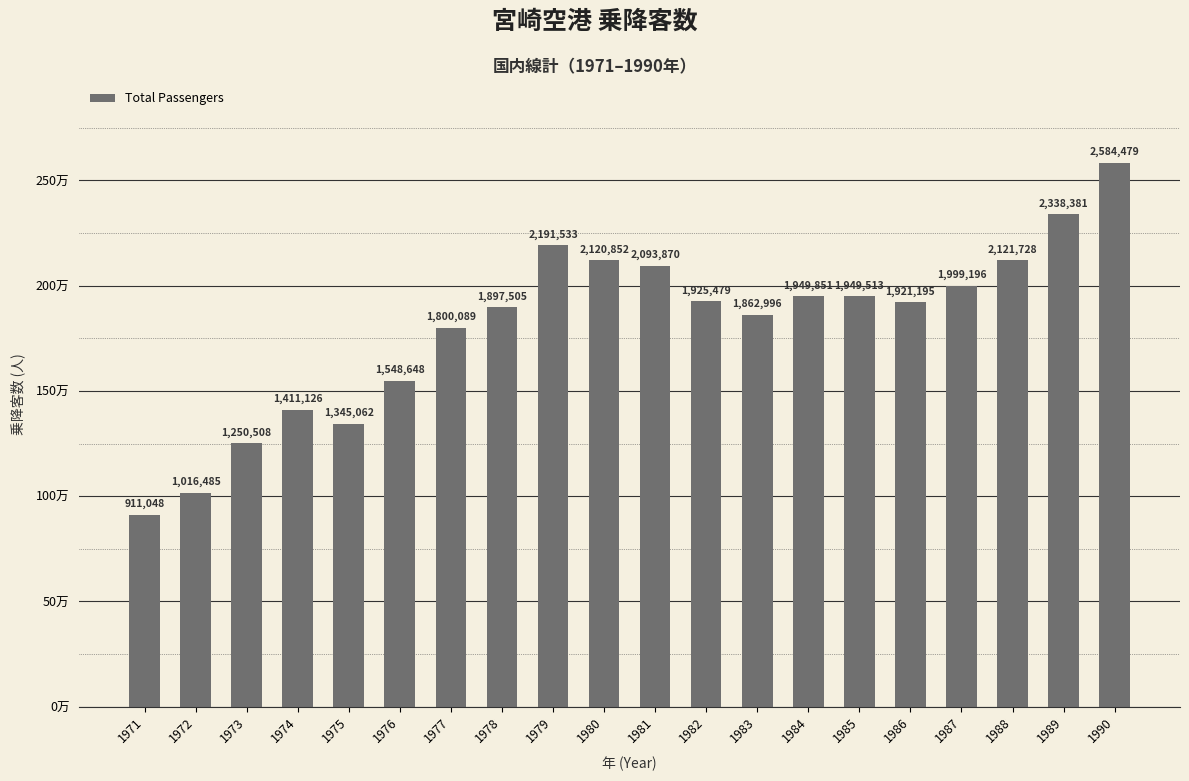

What is the difference between the values at 1981 and 1973?

843362